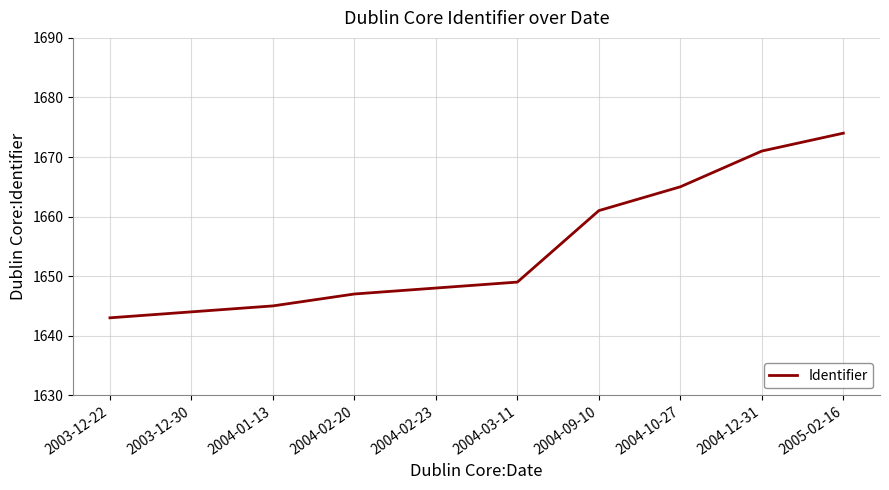

What is the ratio of the value at 2004-10-27 to the value at 2004-02-20?

1.0